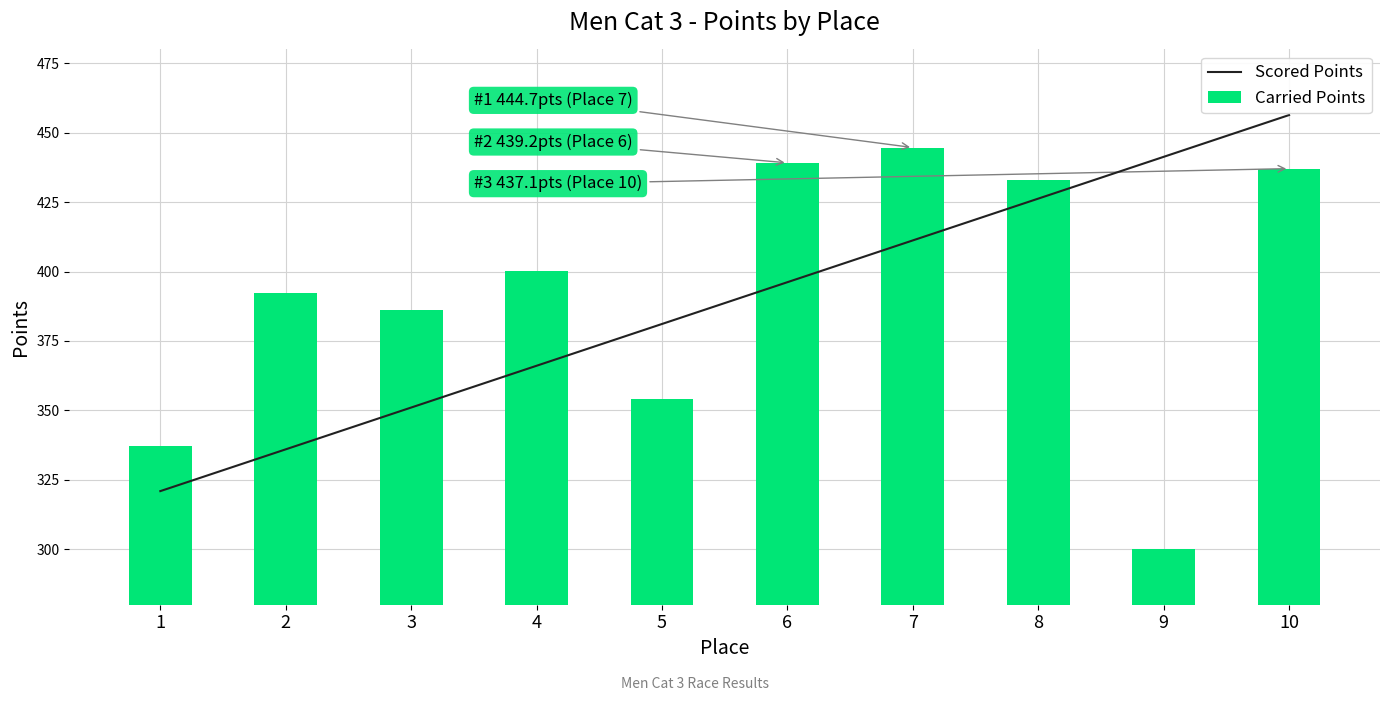

True or false: Carried Points has a value of 116.6 at 8.

False